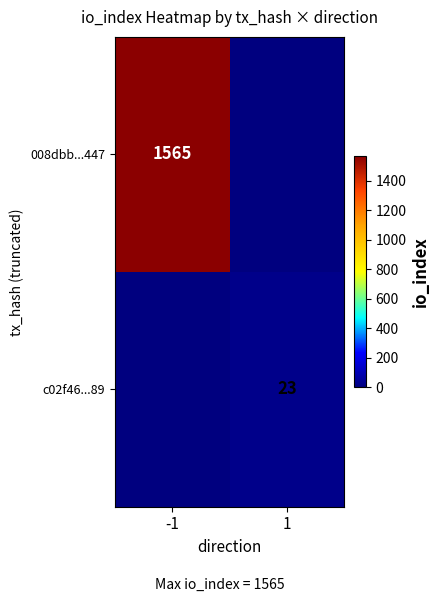

The value of c02f46...89 at 1 is 23. True or false?

True